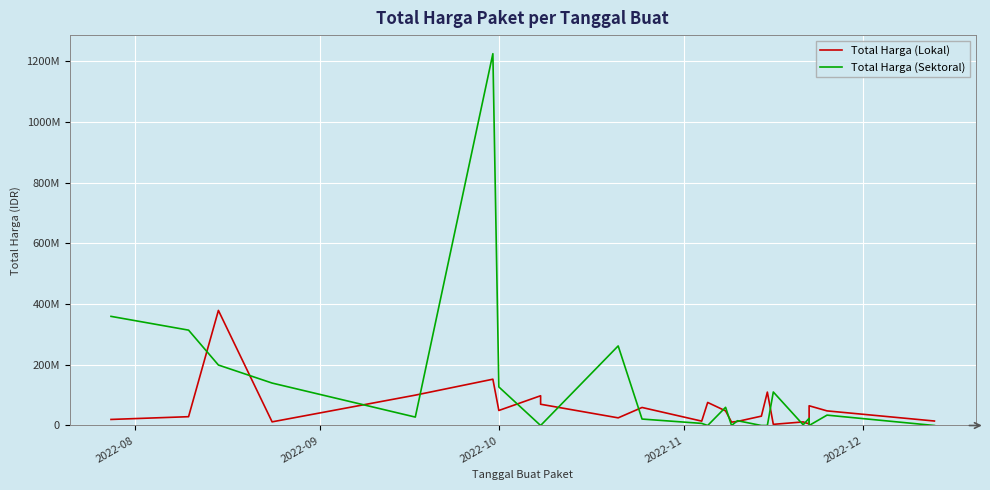

Reading left to right, list all the values displayed in this chart.

Total Harga (Lokal): 19950000	29000000	379075000	12000000	100000000	152477000	49478000	98000000	70000000	25200000	59375000	14400000	75920000	48140000	11100000	13442000	30800000	110000000	3825000	11800000	5093000	65000000	48140000	14750000
Total Harga (Sektoral): 359500000	314121780	199200000	139800000	27720000	1224682000	127000000	0	0	262118150	21231000	6936000	0	59935000	0	15787200	0	0	110389990	2395750	23680800	0	34132505	0